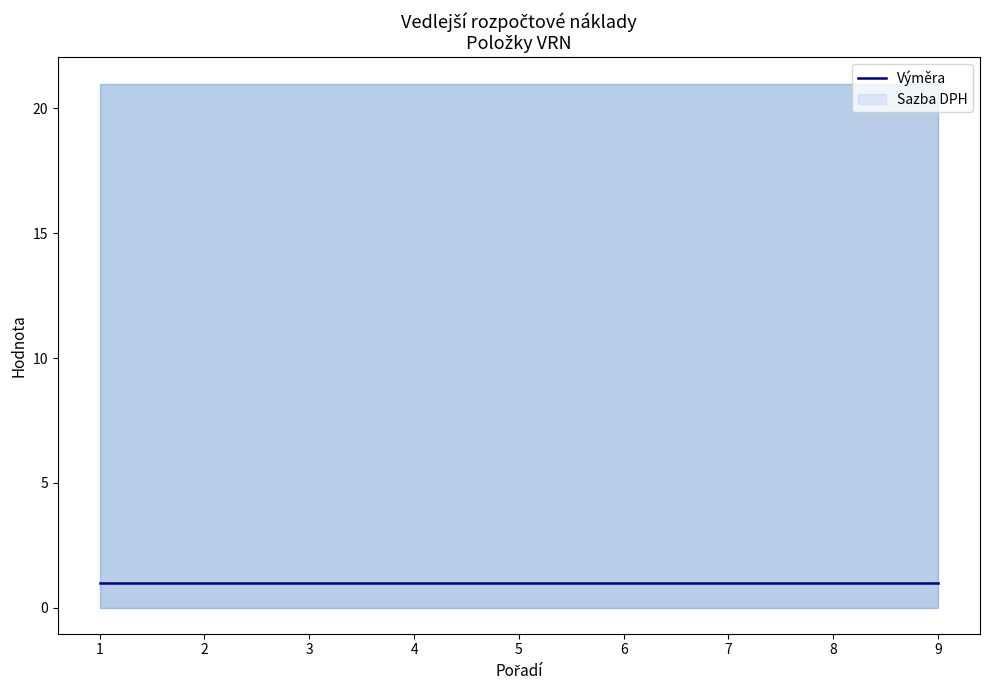

The Výměra series shows 1 at 4. True or false?

True